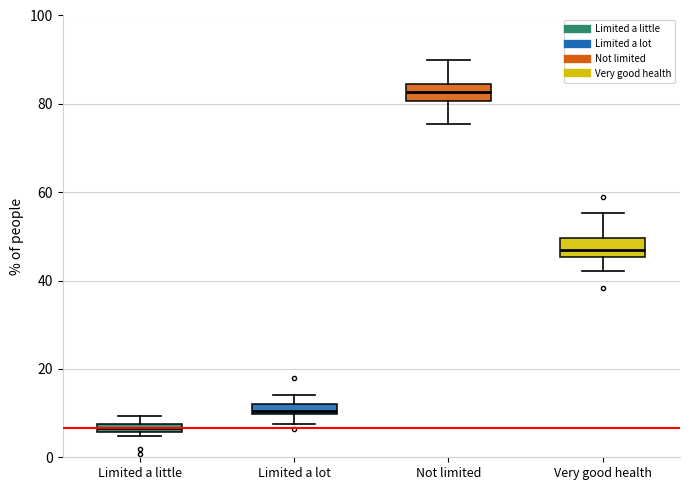

Which box has the highest median line?

Not limited